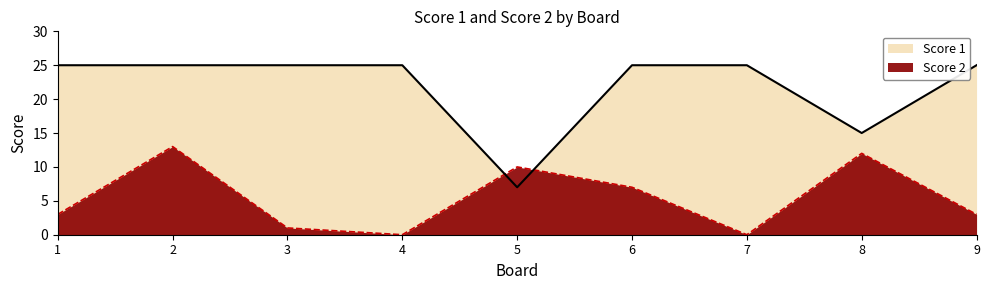

Where is Score 2 nearest to the value 6?

6